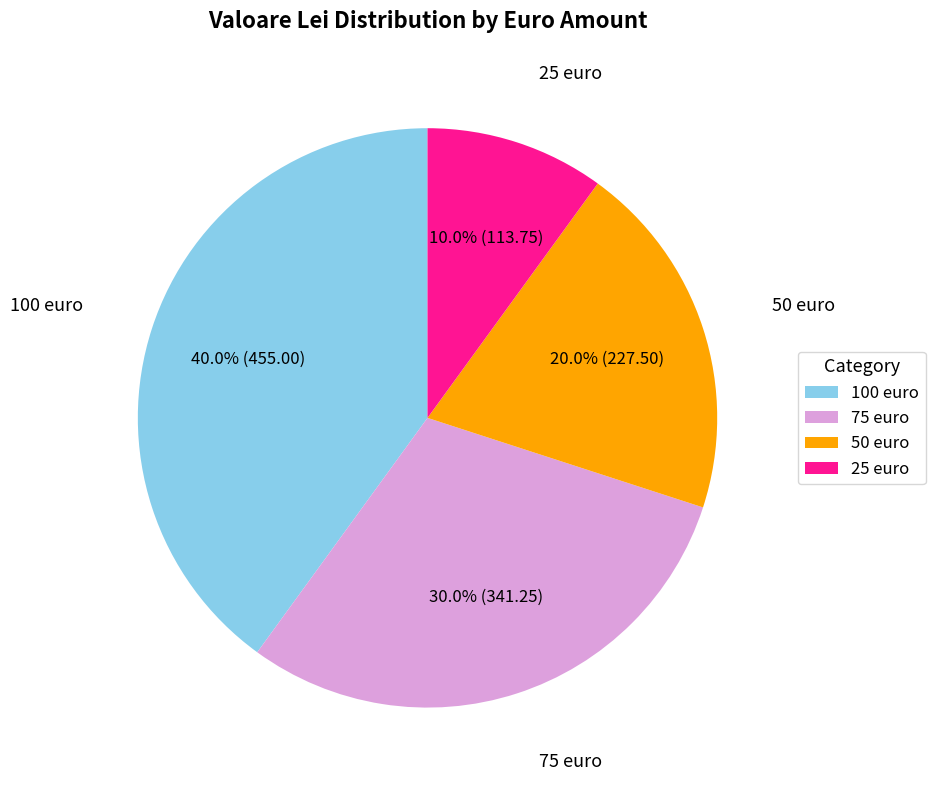

Approximately how many times larger is the value at 50 euro compared to 100 euro?

0.5